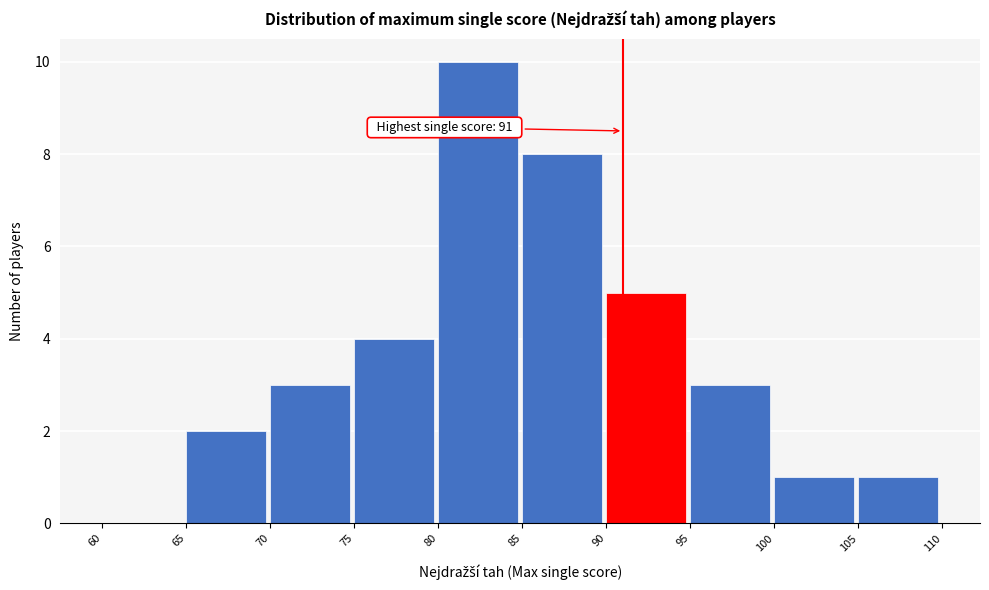

Over which range of the x-axis is the bar tallest?

80 to 85